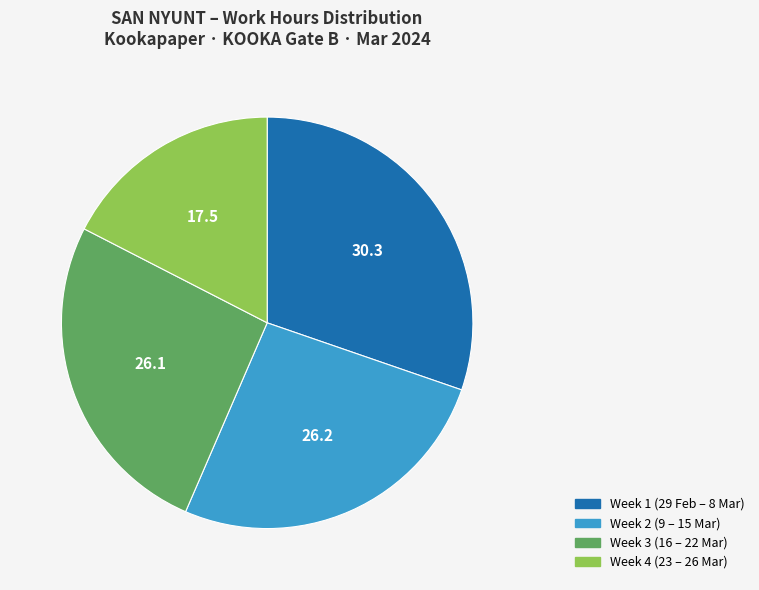

Does any single category account for the majority?

No